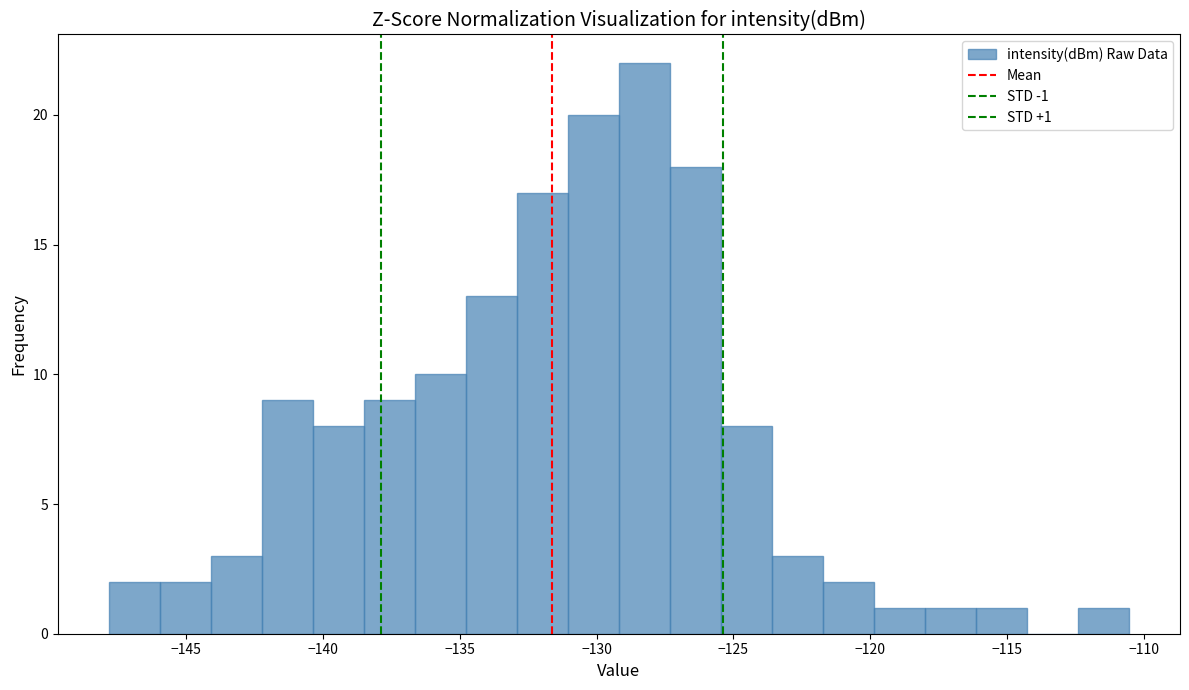

Read against the x-axis, roughly where is the centre of the tallest bar?

-128.5